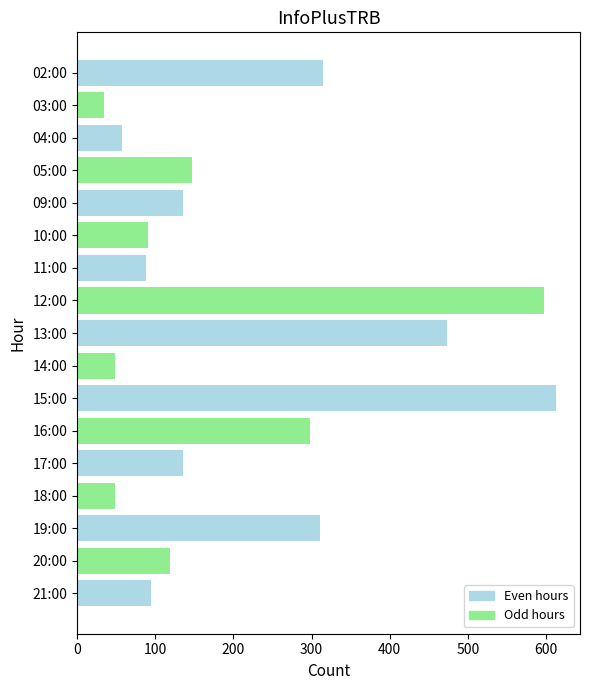

True or false: the data shows 119 at 20:00.

True